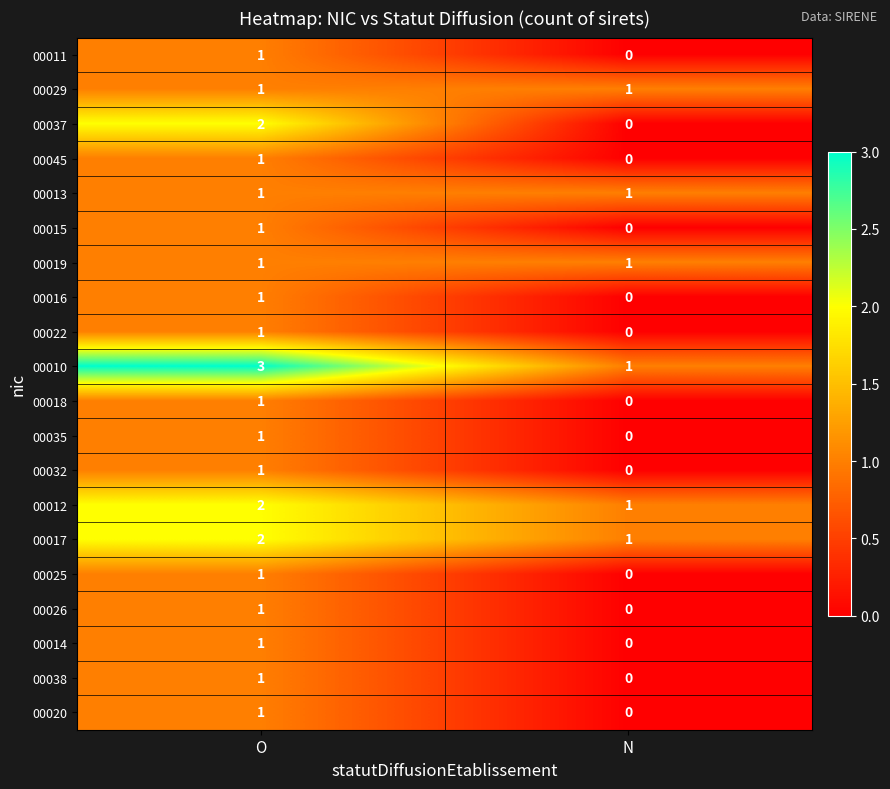

What is the greatest value displayed?

3